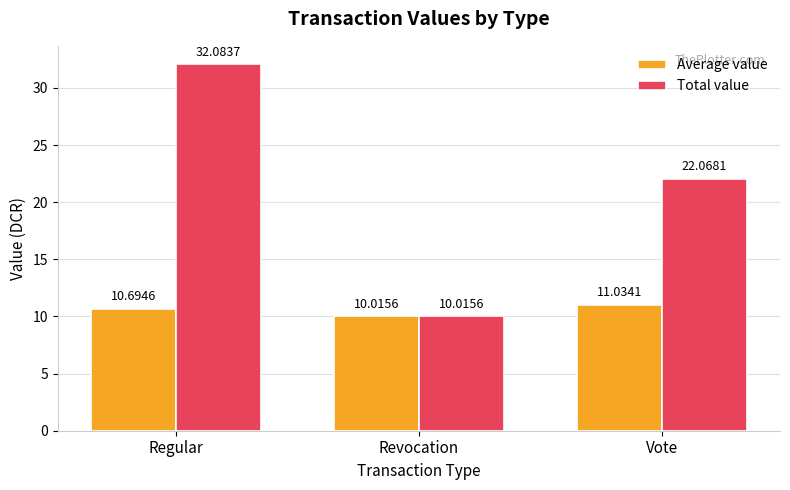

What value does the Average value series have at Regular?

10.7